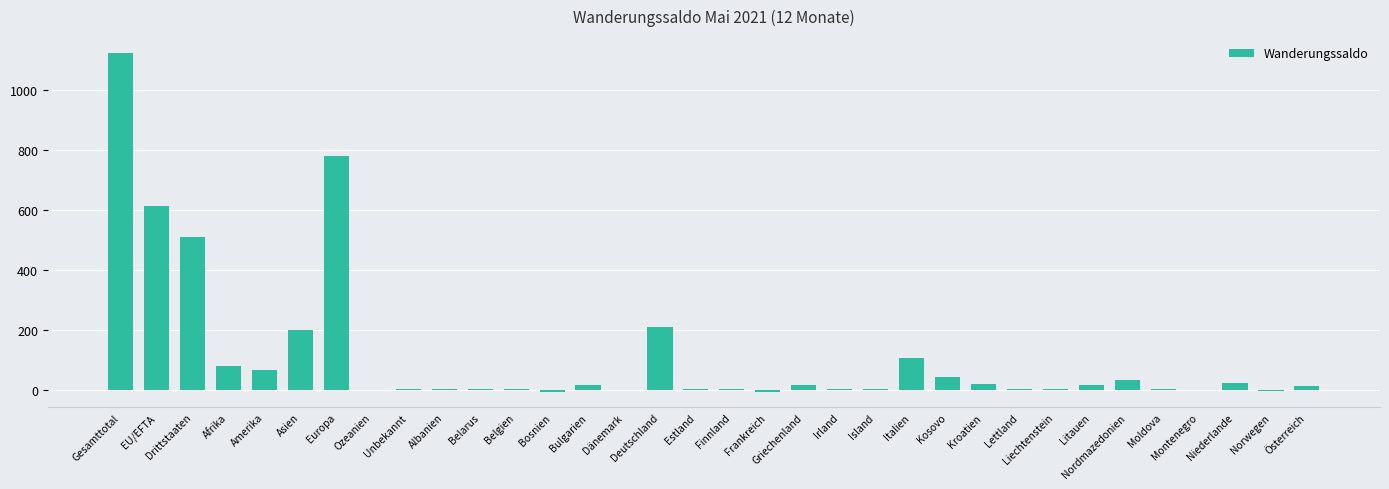

What is the change in value from EU/EFTA to Drittstaaten?

-103